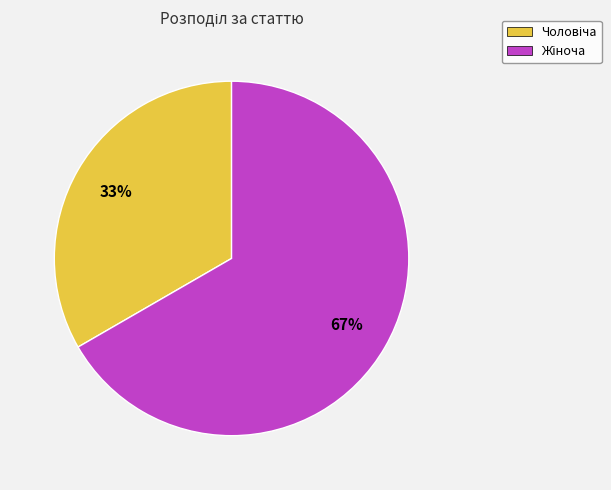

Is there any slice that represents more than half of the pie?

Yes